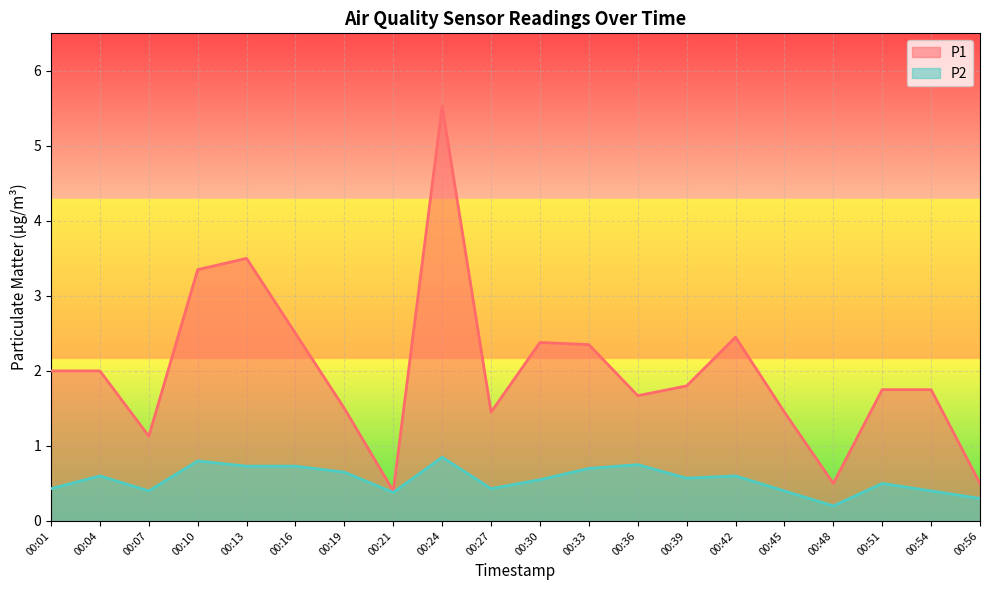

True or false: P1 and P2 cross at least once.

False